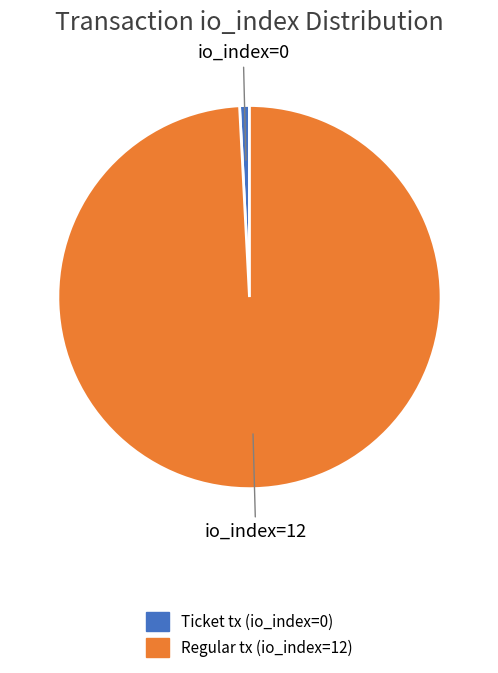

Combined, do Ticket tx (io_index=0) and Regular tx (io_index=12) account for over 50%?

Yes